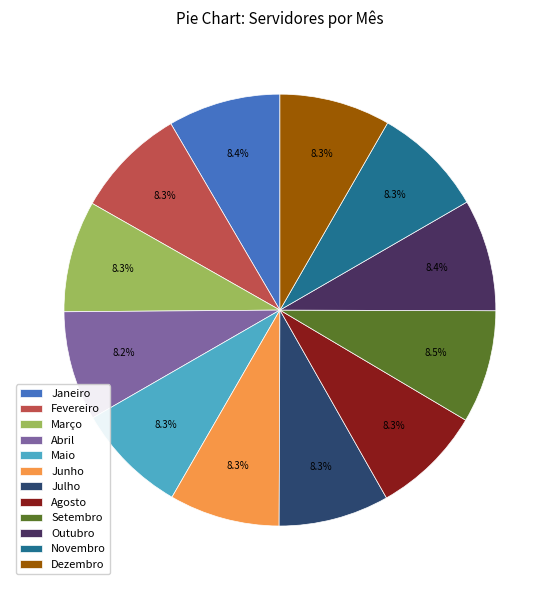

Approximately how many times larger is the value at Novembro compared to Setembro?

1.0